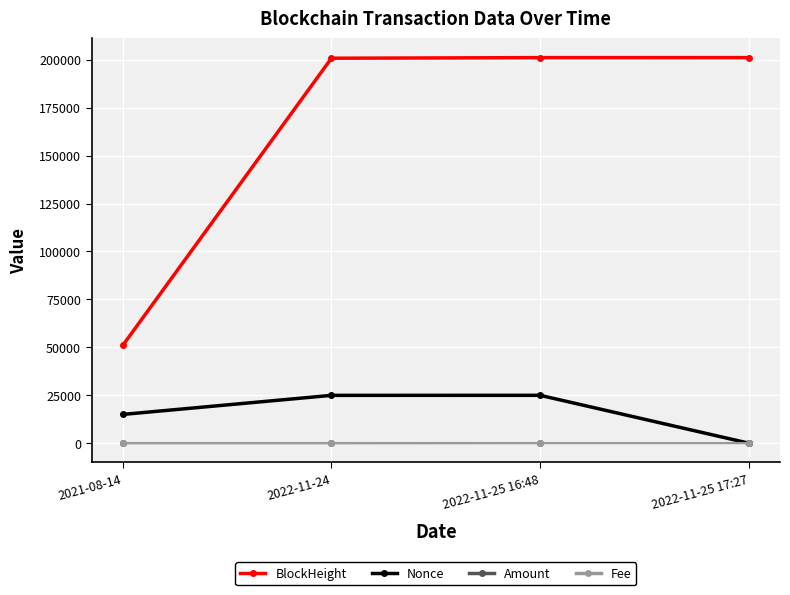

True or false: Nonce and BlockHeight intersect in this chart.

False